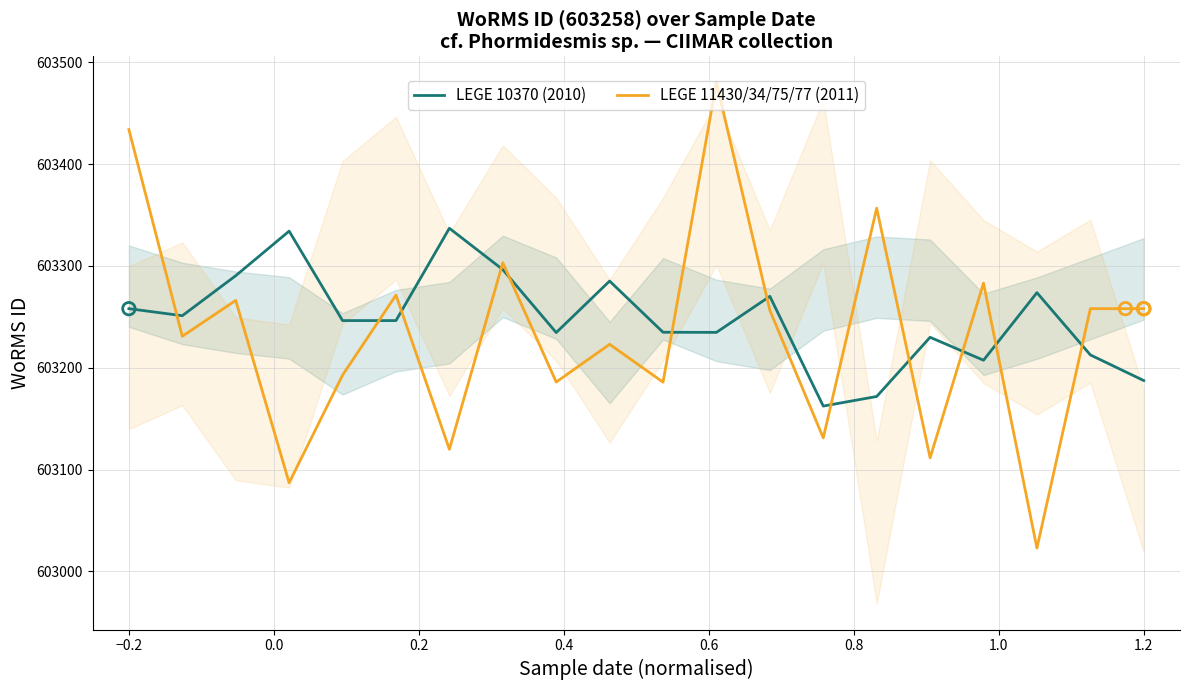

Which series reaches the minimum Y coordinate?

LEGE 11430/34/75/77 (2011)